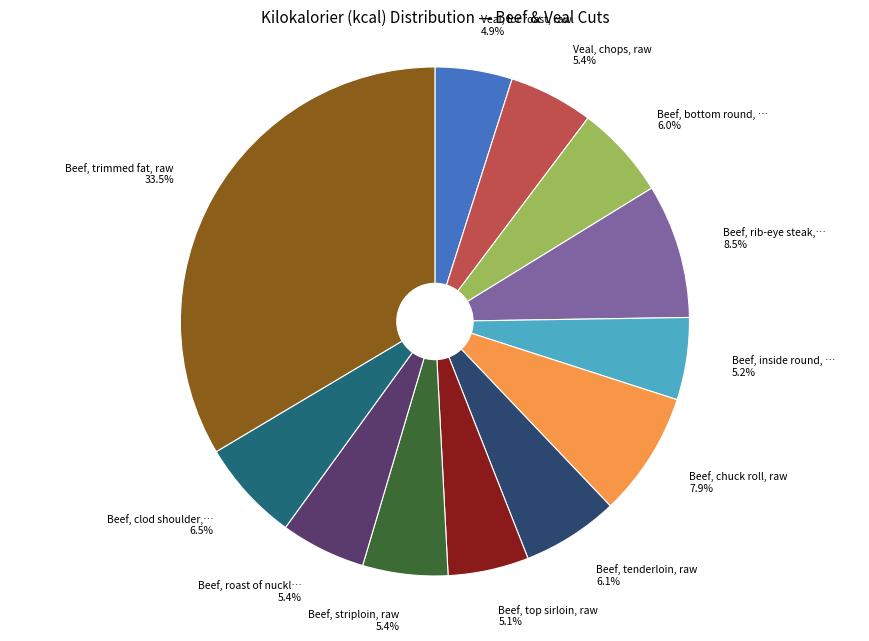

How many segments does this pie chart have?

12